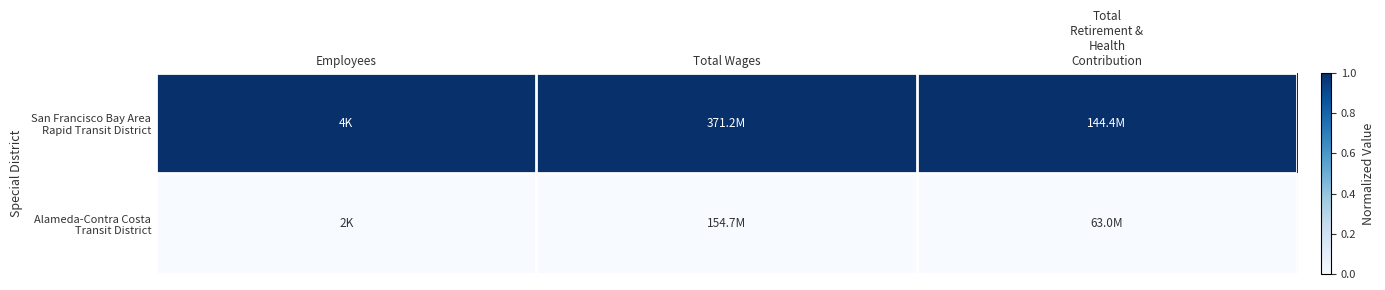

Which series has the largest total across all categories?

San Francisco Bay Area Rapid Transit District